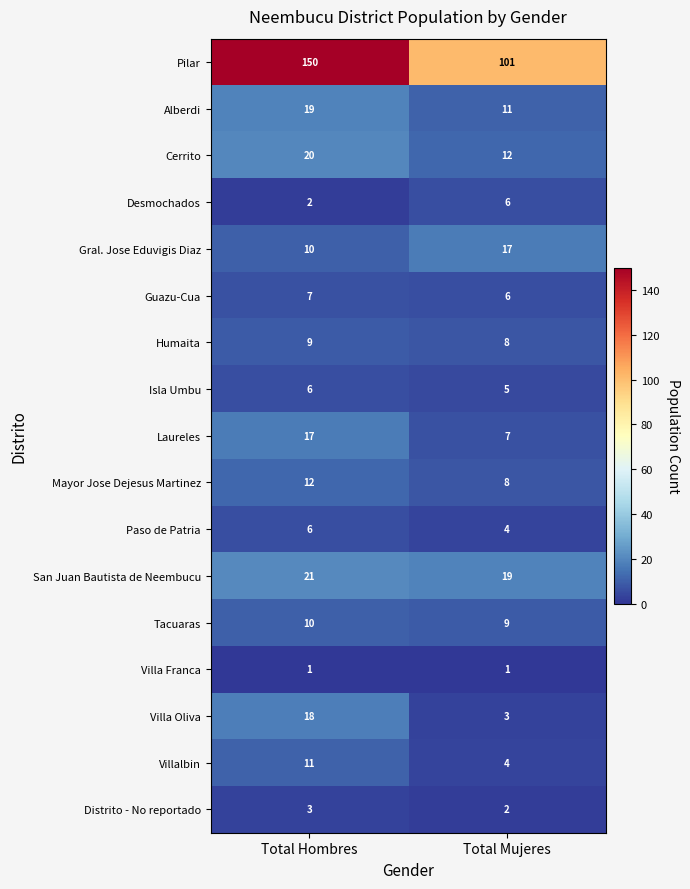

At how many categories does at least one series exceed 30?

2